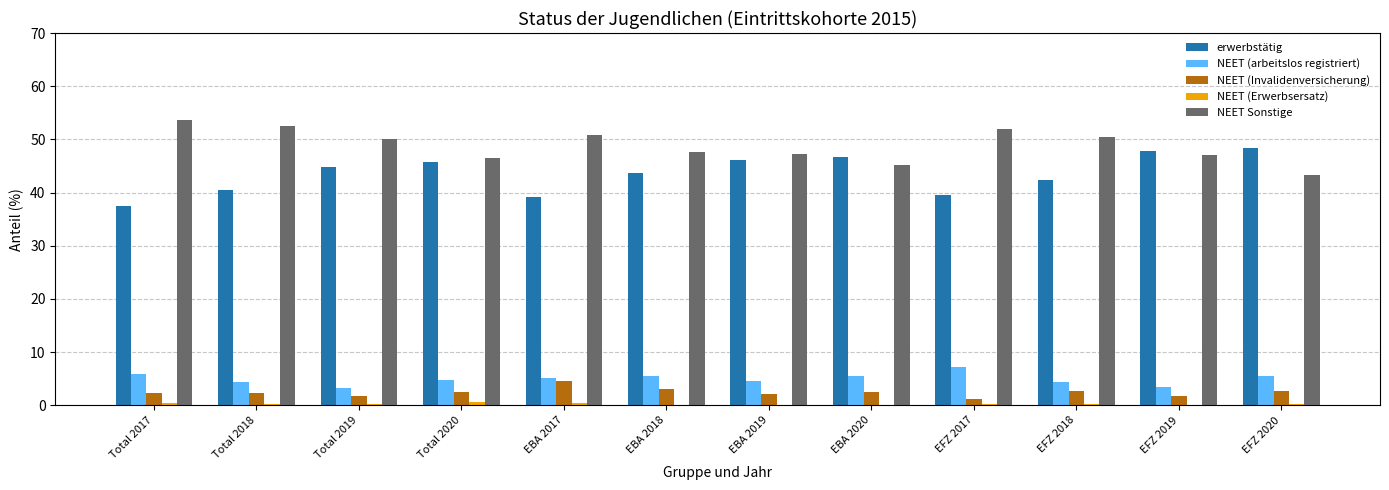

Which series has the largest total across all categories?

NEET Sonstige